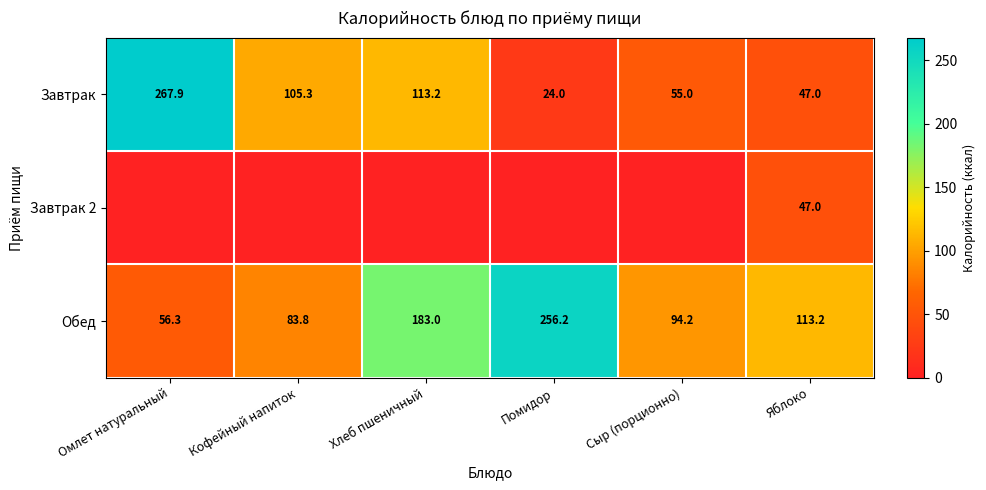

Is the value of Завтрак 2 at Яблоко greater than the value of Обед at Омлет натуральный?

No